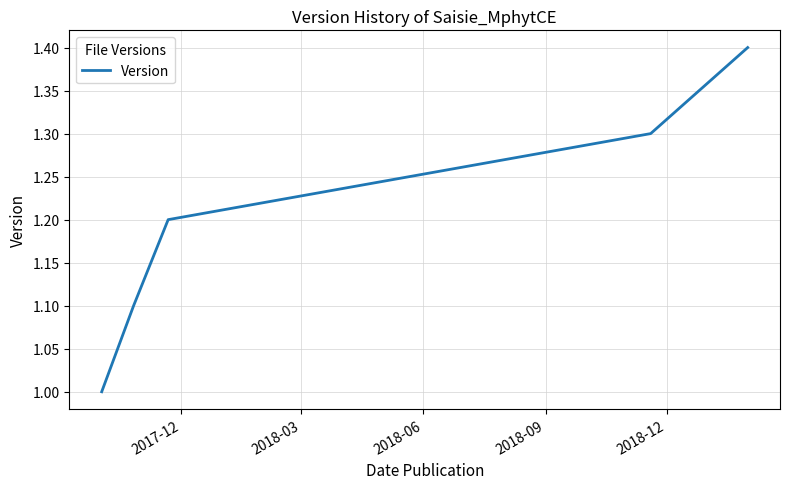

What is the difference between the maximum and minimum values?

0.4